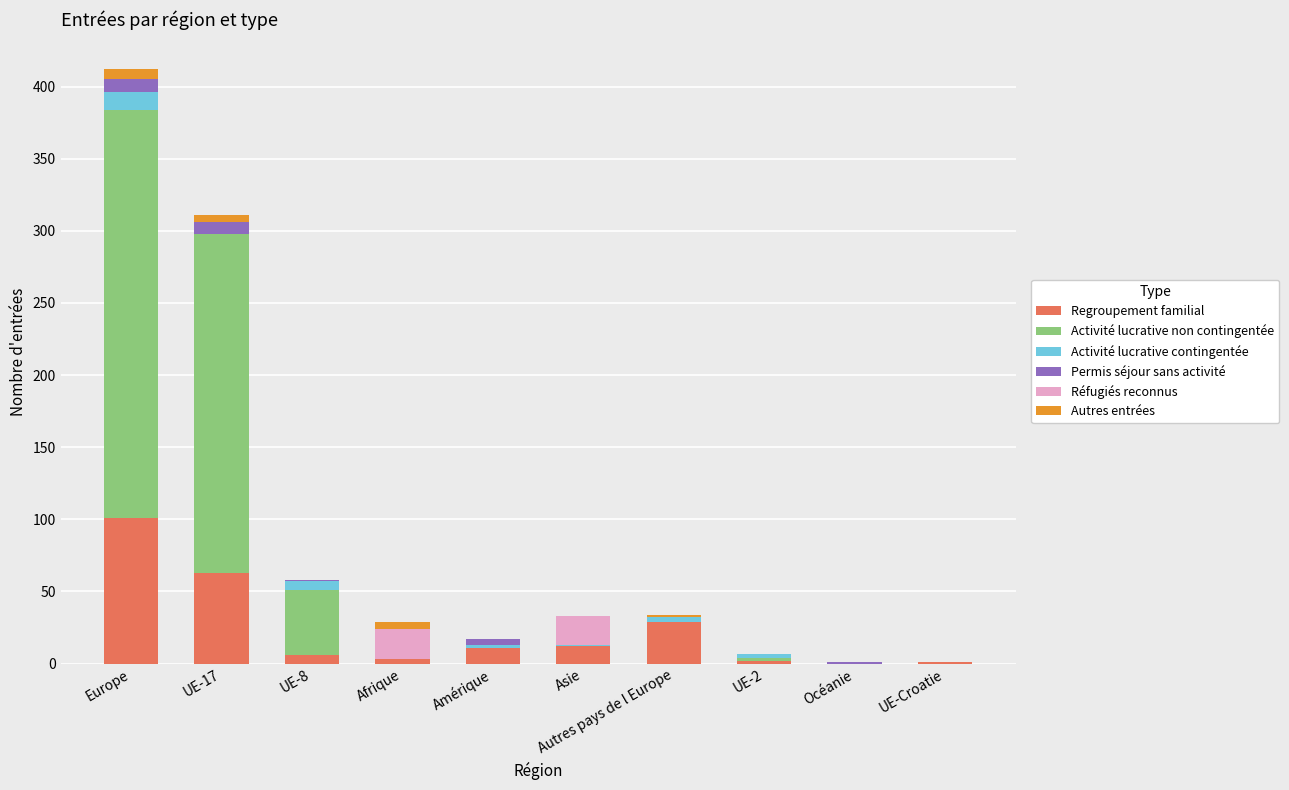

At which category is the sum across all series the highest?

Europe